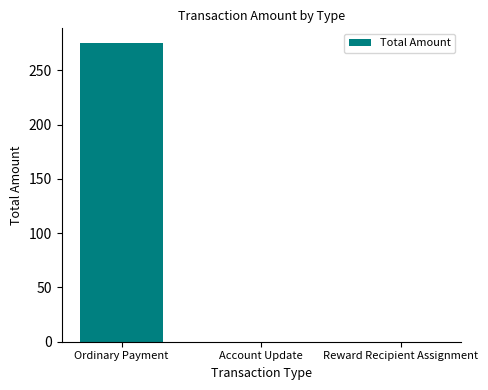

How many categories are shown in the chart?

3